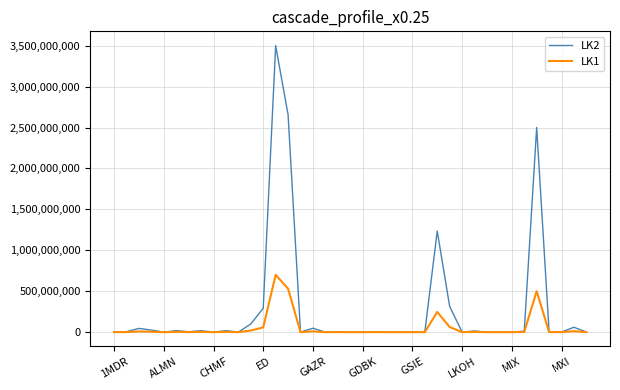

Which series has the largest range (max minus min)?

LK2